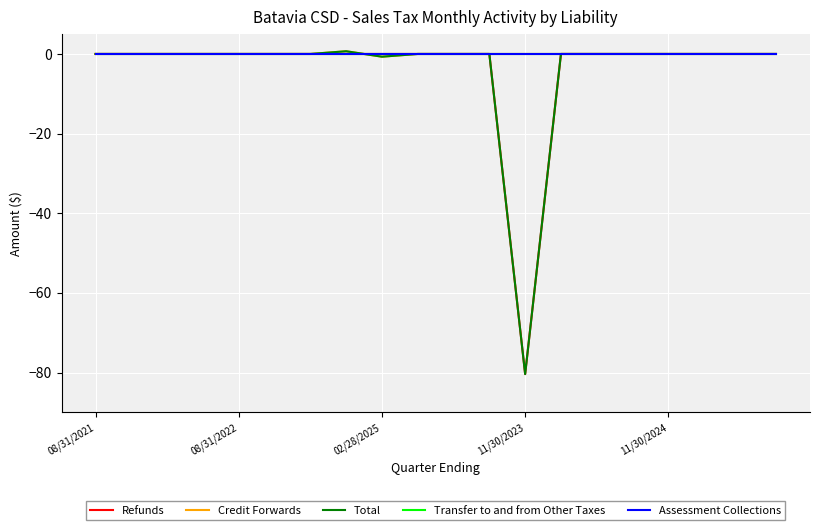

True or false: Assessment Collections has more than 2 points higher than both neighbors.

False